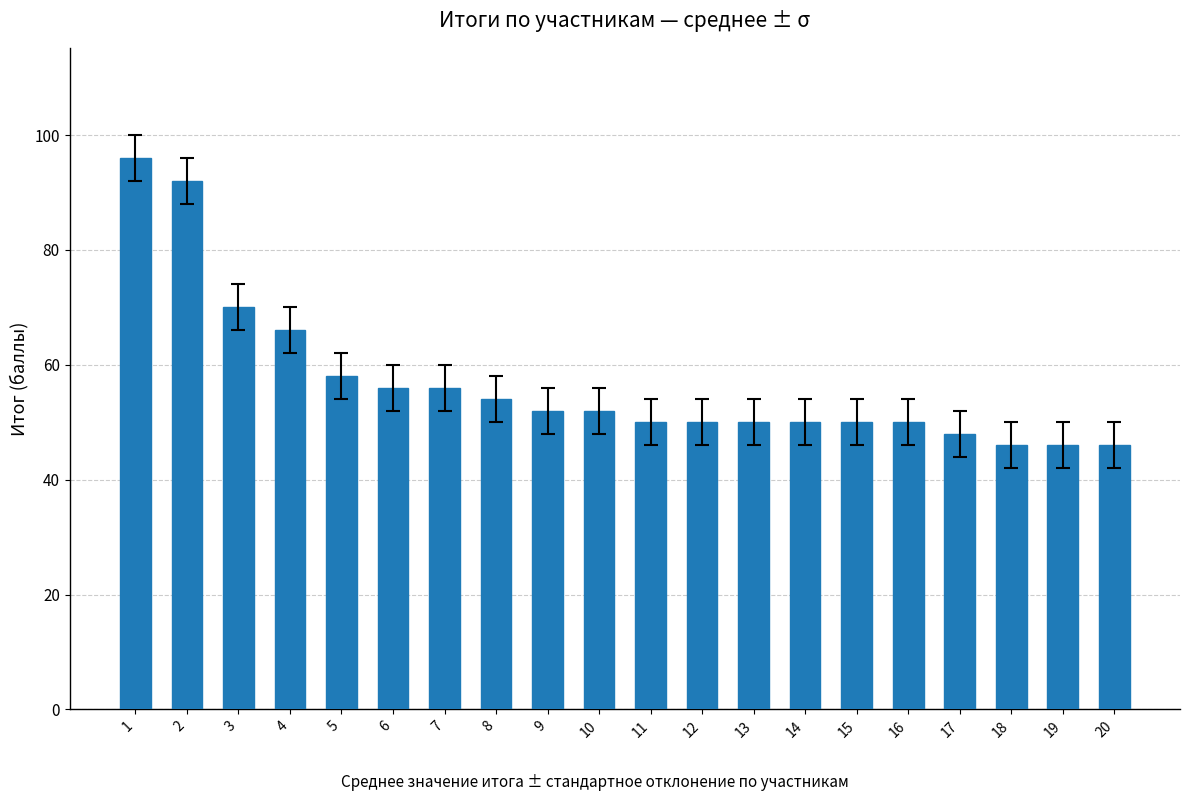

Read the value at 1.

96